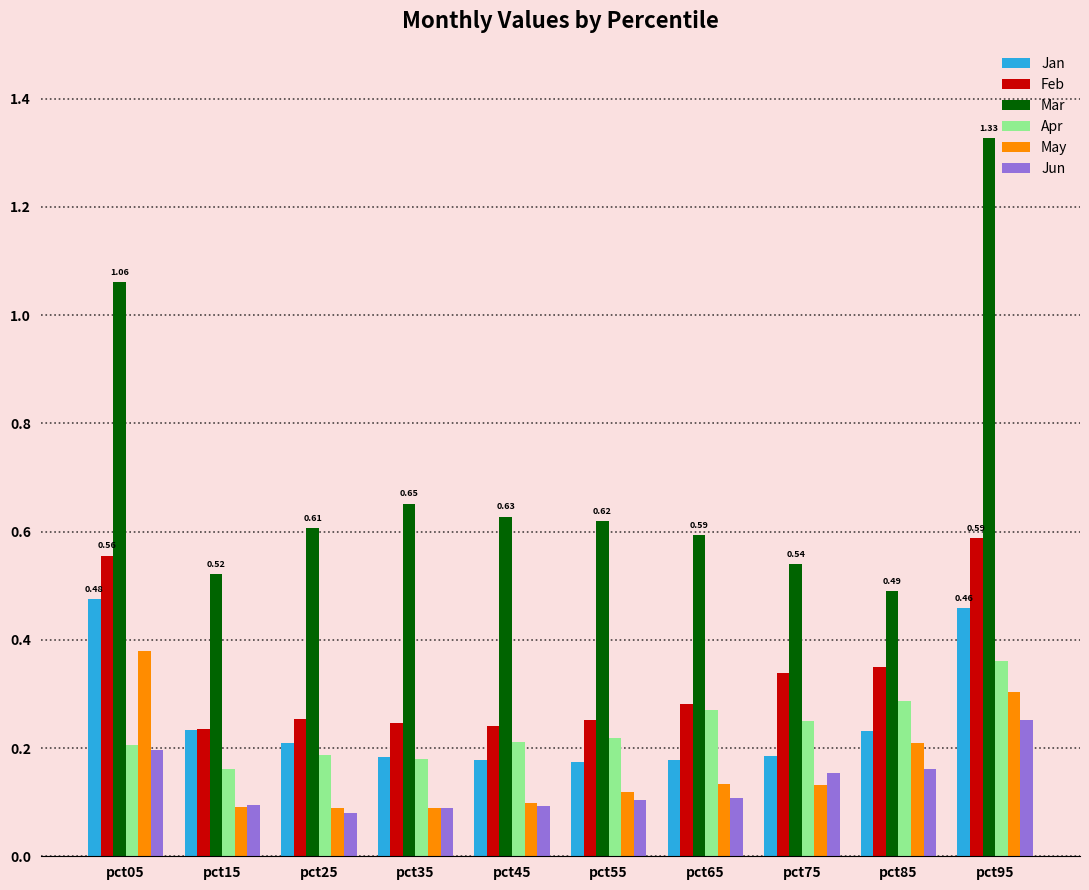

Which series has the largest total across all categories?

Mar